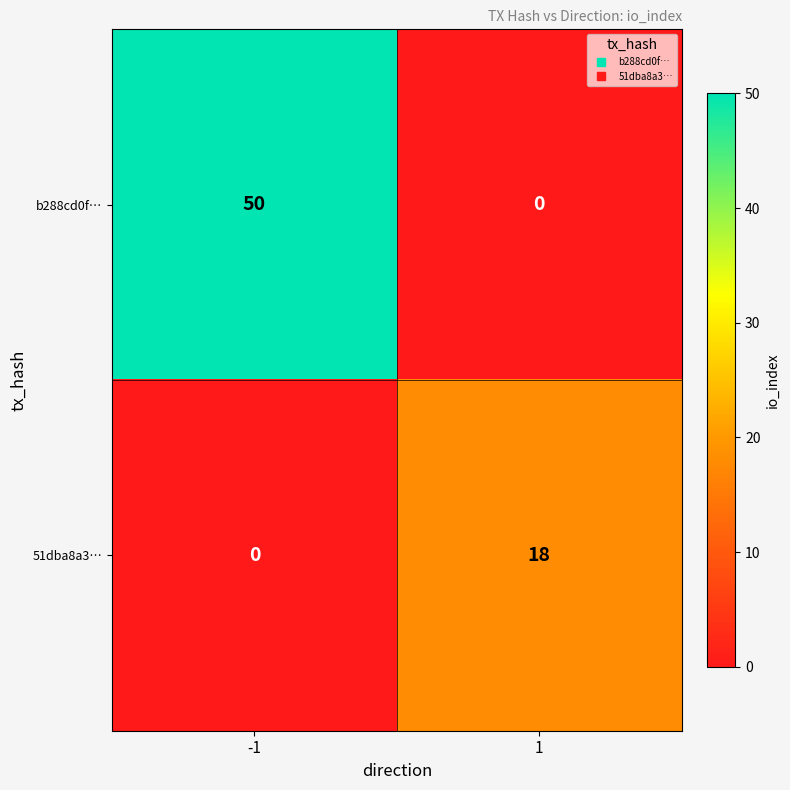

What is the maximum value for b288cd0f…?

50